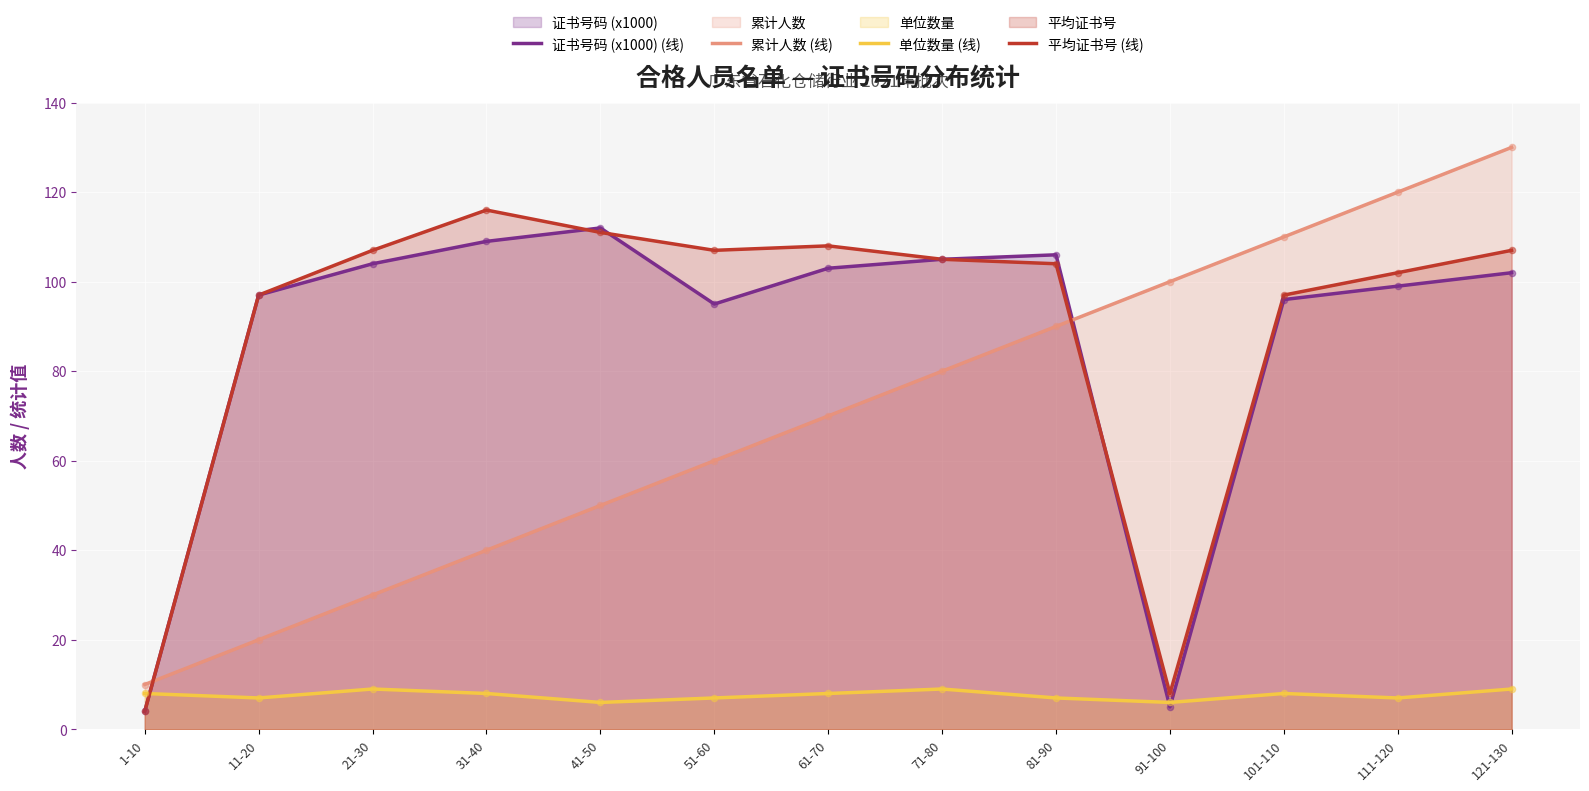

Which series reaches the minimum Y coordinate?

证书号码 (x1000) (线)